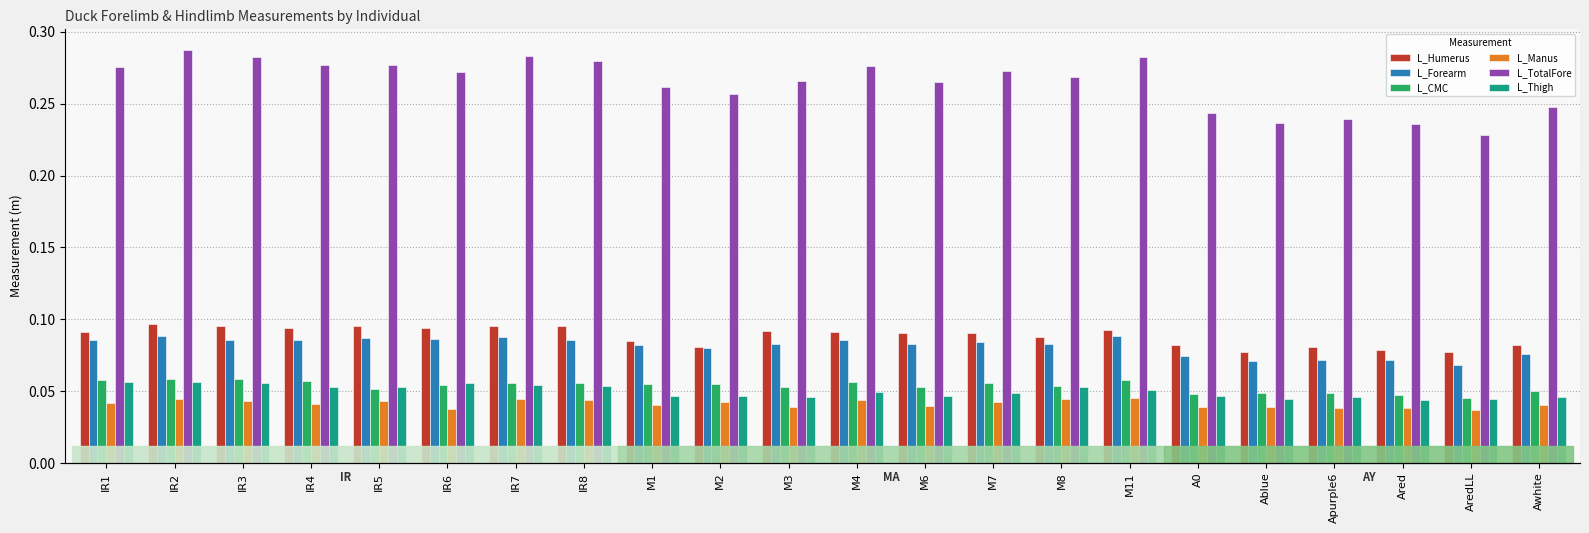

What are all the series names shown in the legend?

L_Humerus, L_Forearm, L_CMC, L_Manus, L_TotalFore, L_Thigh